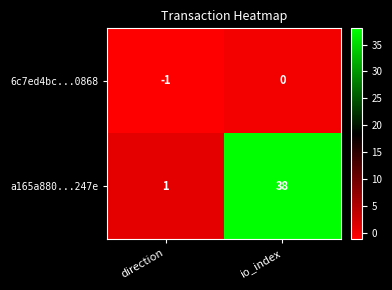

The a165a880...247e series shows 52 at io_index. True or false?

False